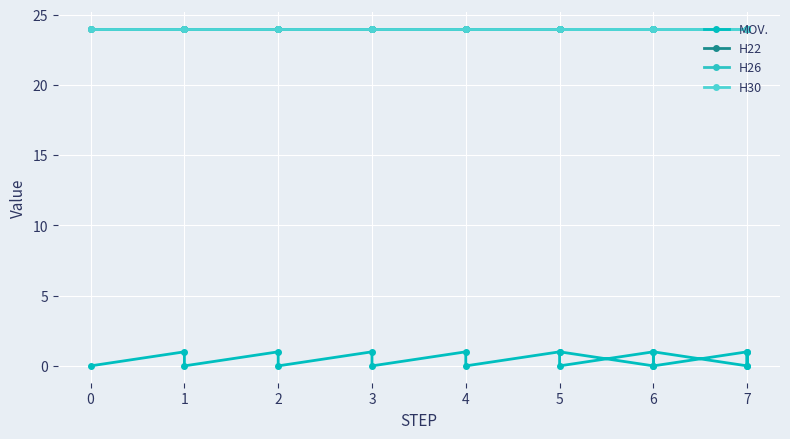

Rank the series by their maximum value, from highest to lowest.

H22, H26, H30, MOV.